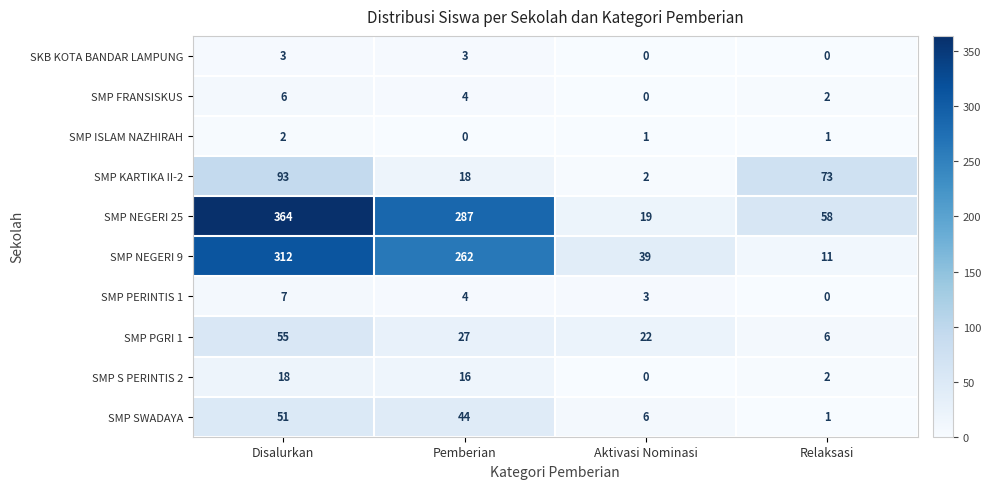

True or false: SMP NEGERI 25 has a value of 287 at Pemberian.

True